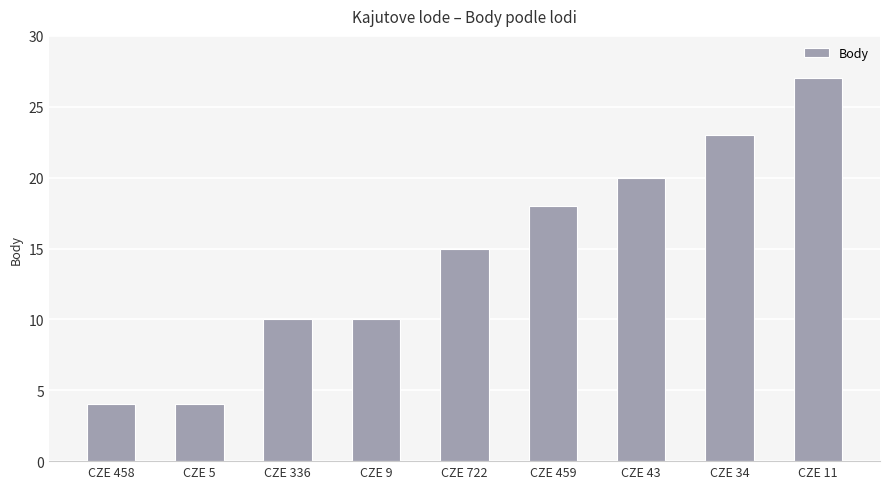

Are the bars grouped side by side (vs. stacked)?

No